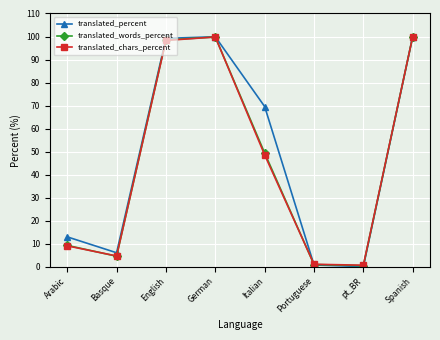

What are all the series names shown in the legend?

translated_percent, translated_words_percent, translated_chars_percent